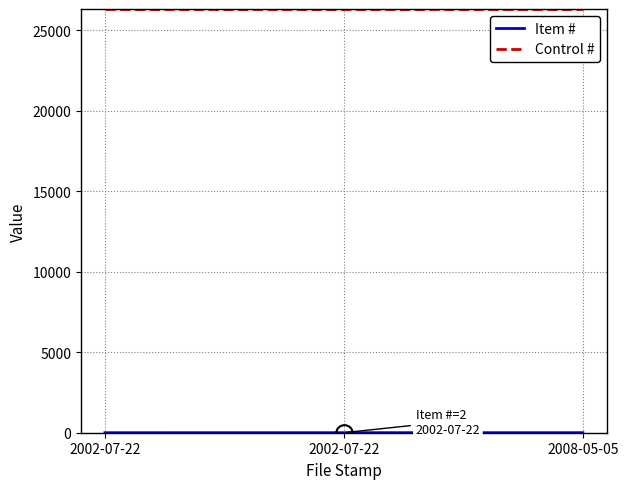

Where does the Item # series first go above 2?

2008-05-05